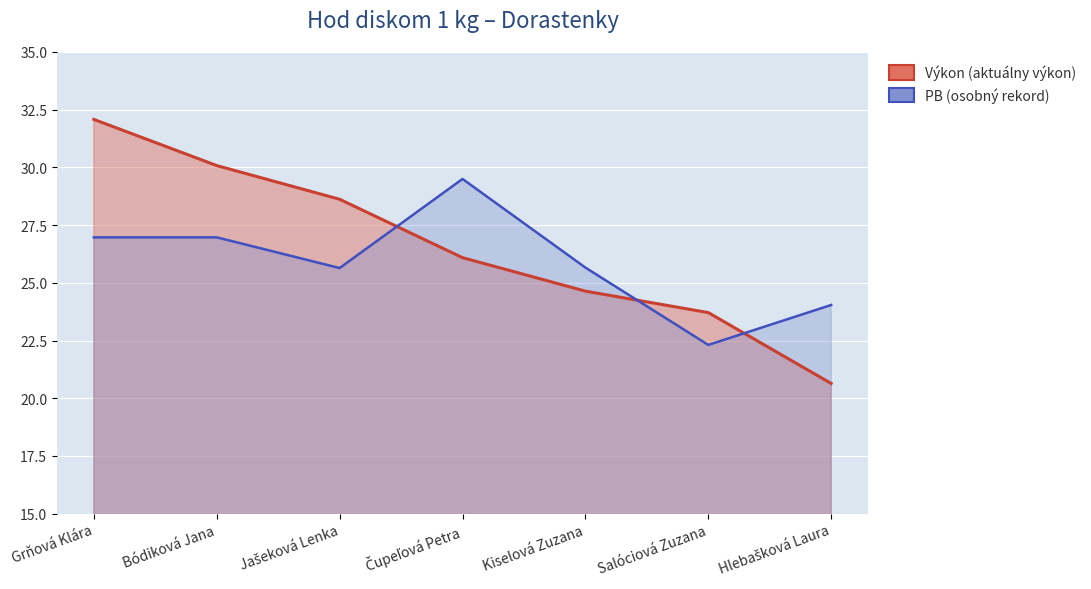

What is the label of the 5th point from the left?

Kiselová Zuzana